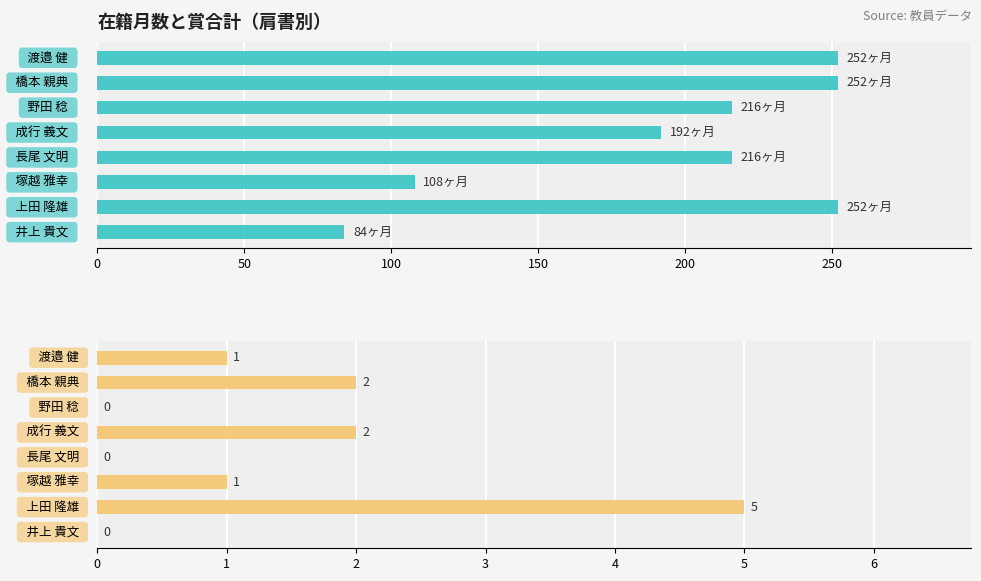

List the series in order of their overall mean, lowest first.

賞合計, 在籍月数